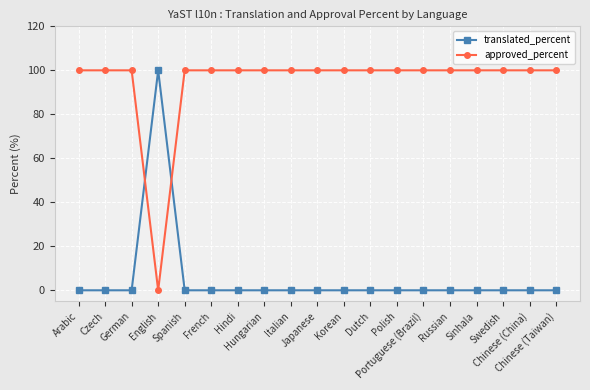

What are all the series names shown in the legend?

translated_percent, approved_percent